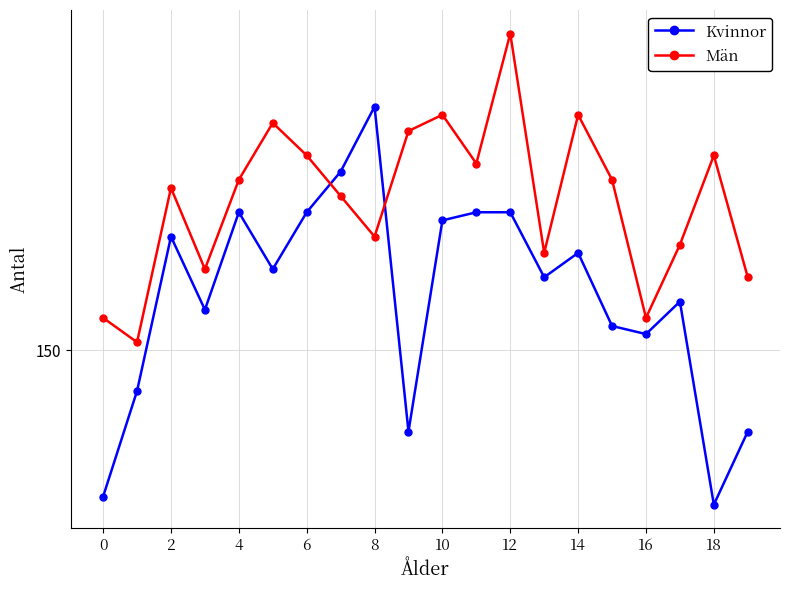

At how many categories does at least one series exceed 162?

14